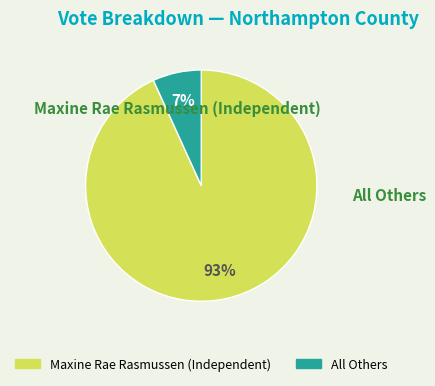

What is the smallest slice in the pie chart?

All Others